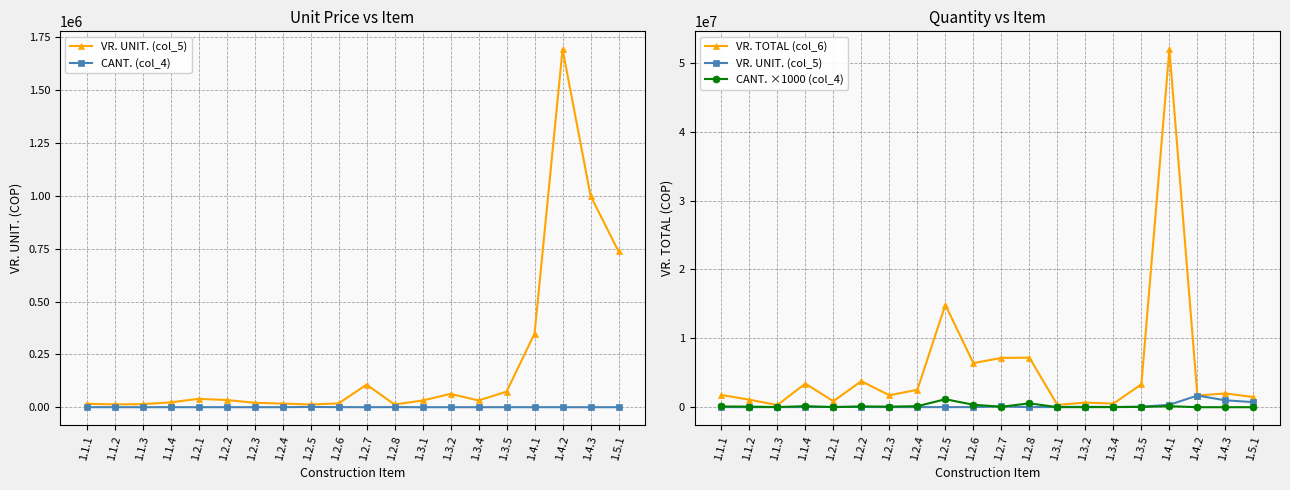

True or false: VR. TOTAL (col_6) and VR. UNIT. (col_5) intersect in this chart.

False